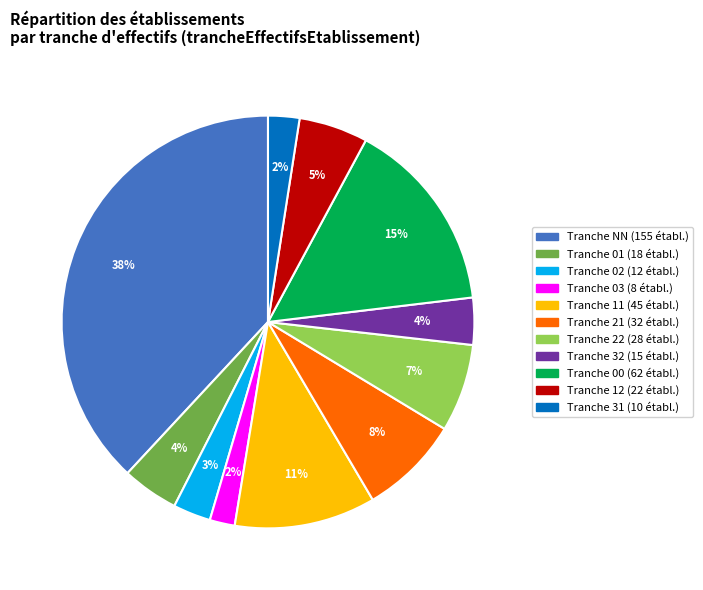

Does any single category account for the majority?

No